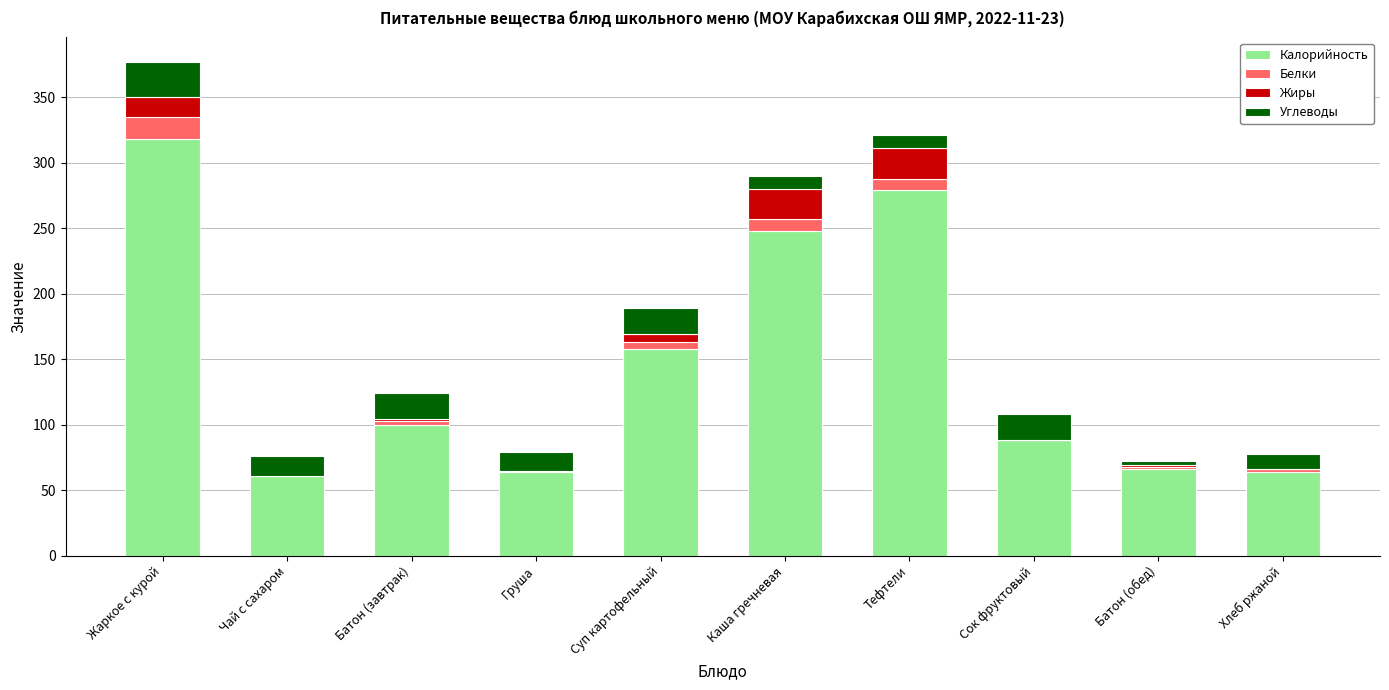

Read the Калорийность value at Сок фруктовый.

88